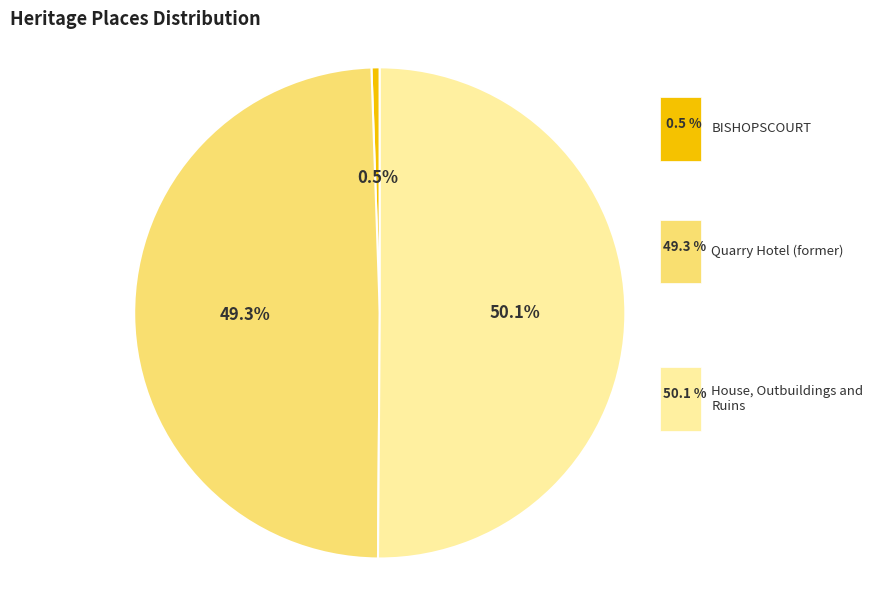

What percentage is the BISHOPSCOURT slice, to the nearest percent?

1%